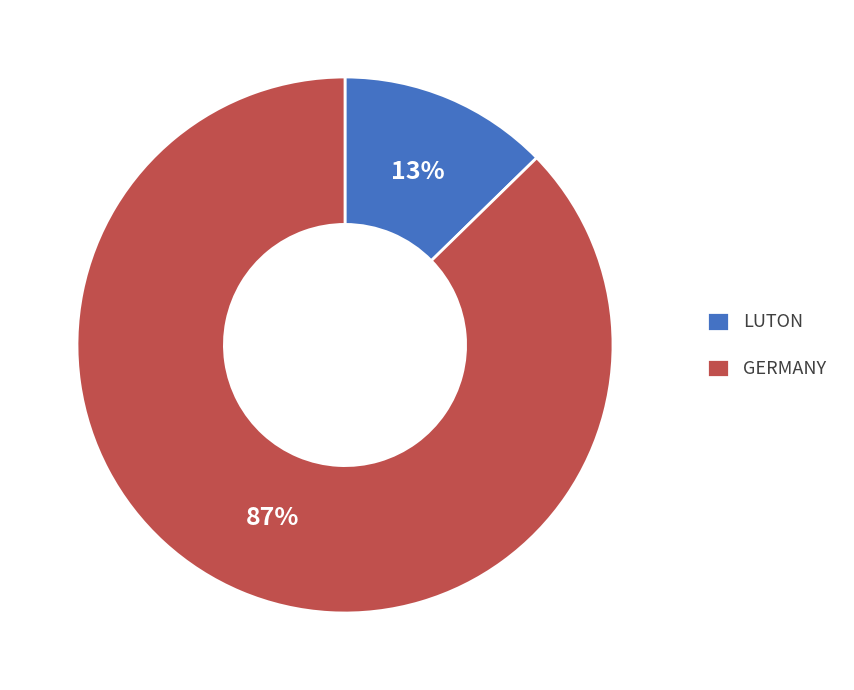

Does any single category account for the majority?

Yes